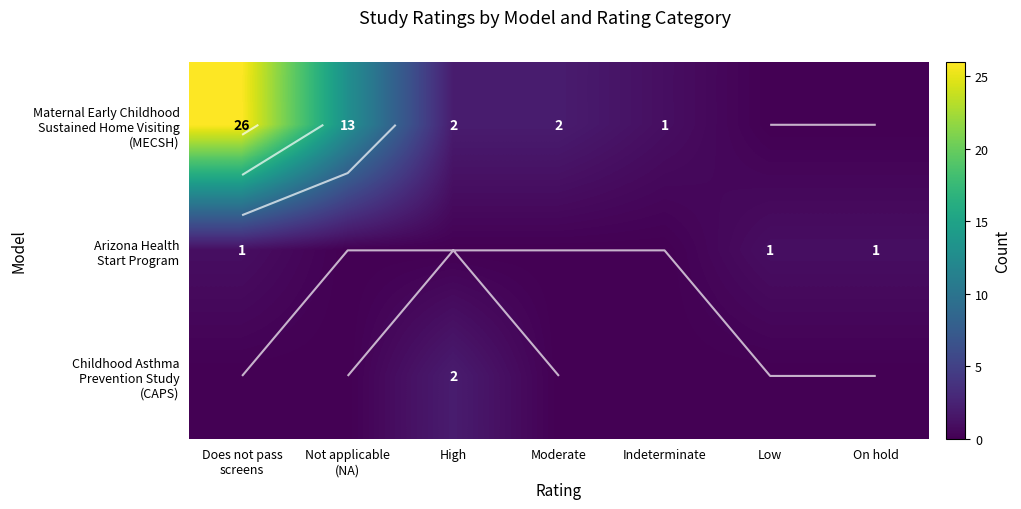

How many categories are shown in the chart?

7